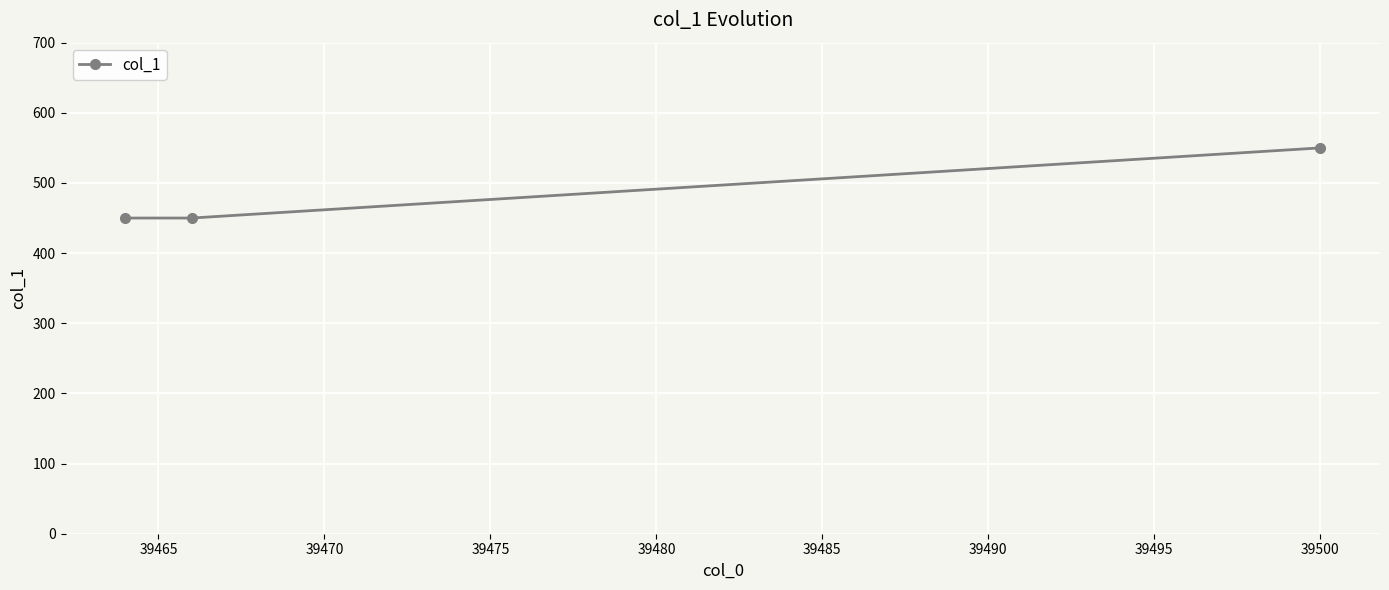

What is the value of the 2nd point from the left?

450